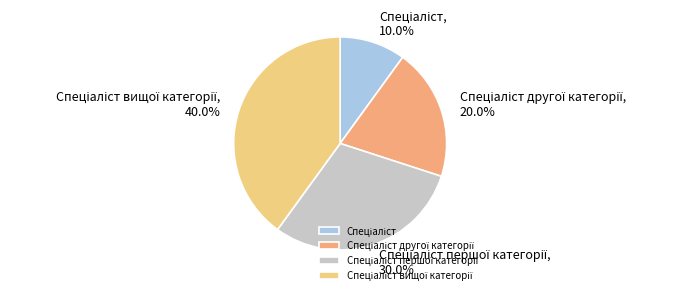

Is there any slice that represents more than half of the pie?

No